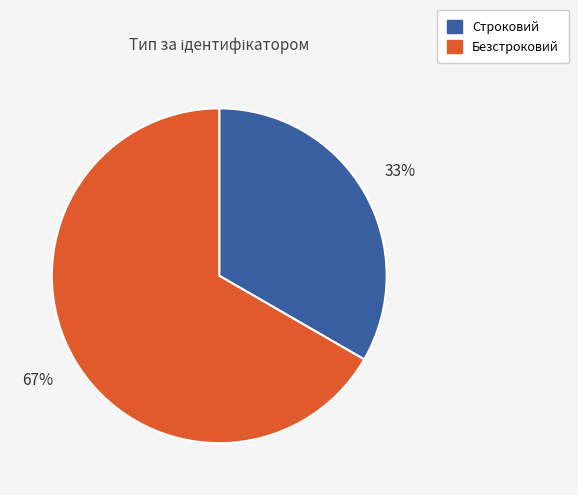

What is the ratio of the value at Строковий to the value at Безстроковий?

0.5